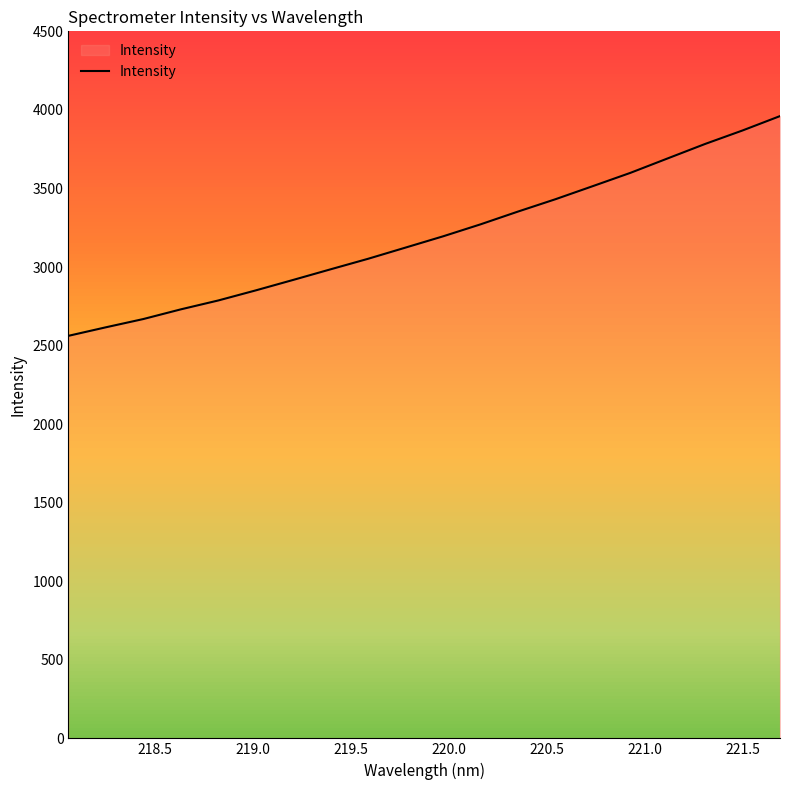

What is the maximum value for Intensity?

3960.5